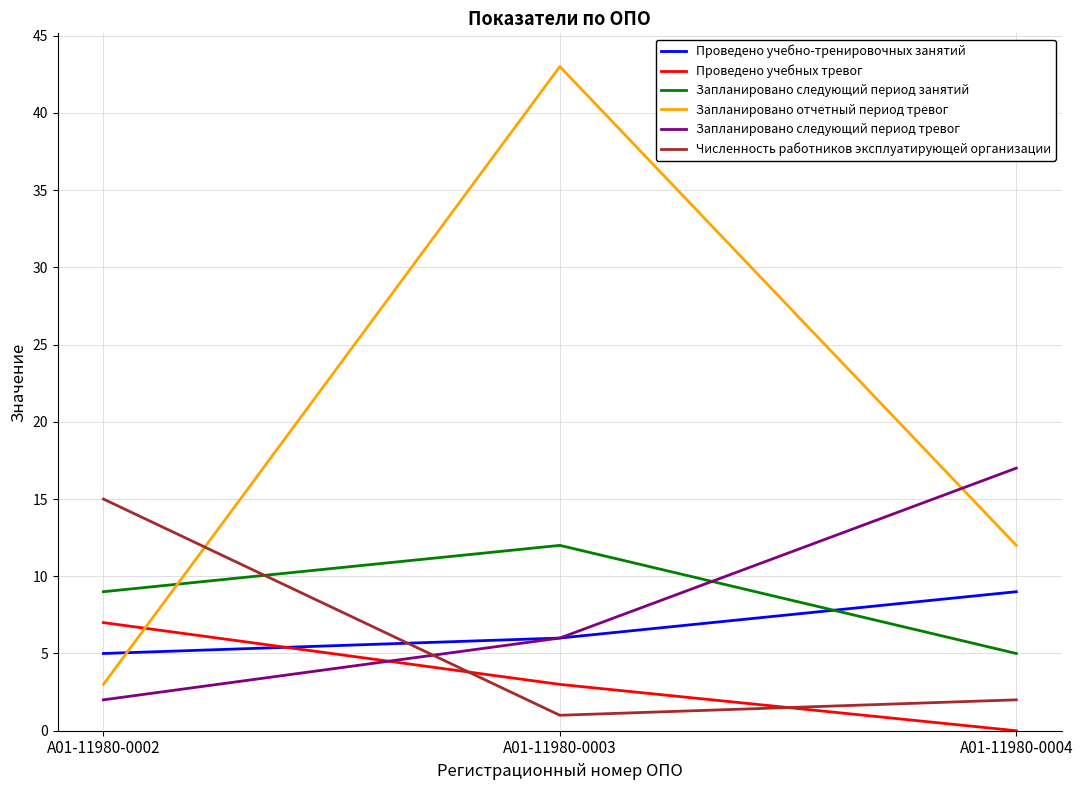

Does the chart display data point markers on the line(s)?

No